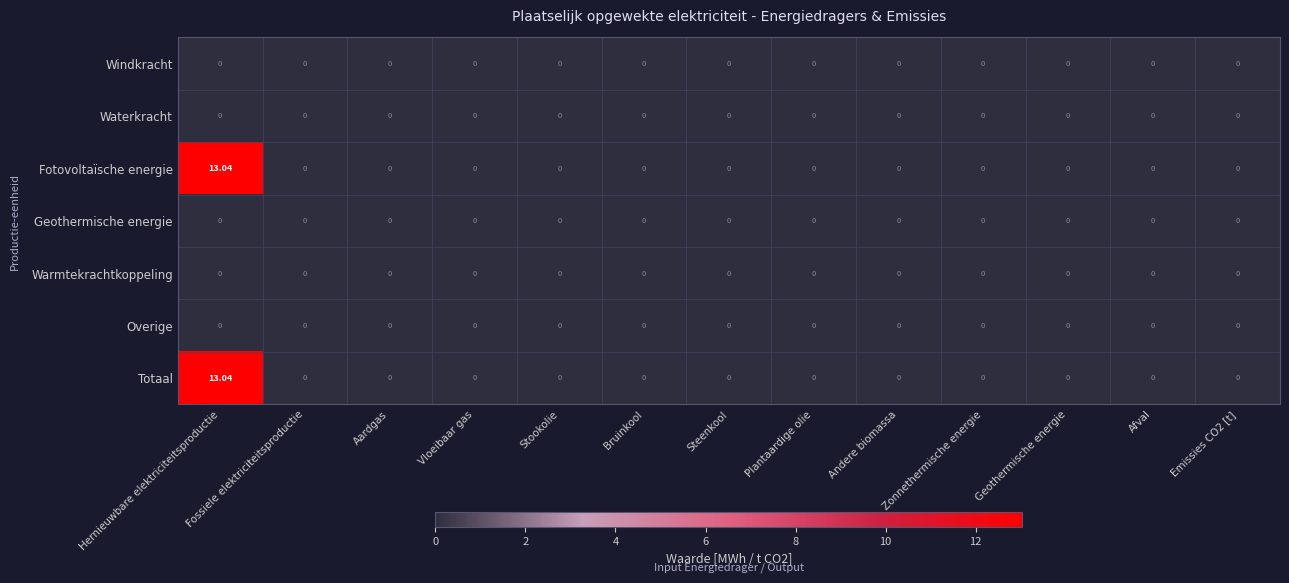

Which category has the highest value across all series?

Hernieuwbare elektriciteitsproductie